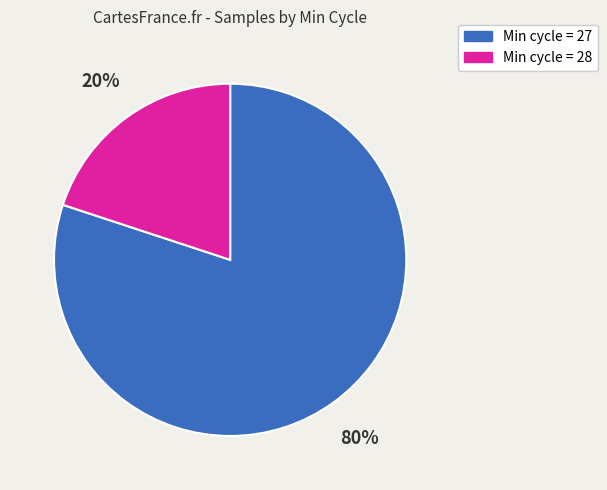

Does any single category account for the majority?

Yes